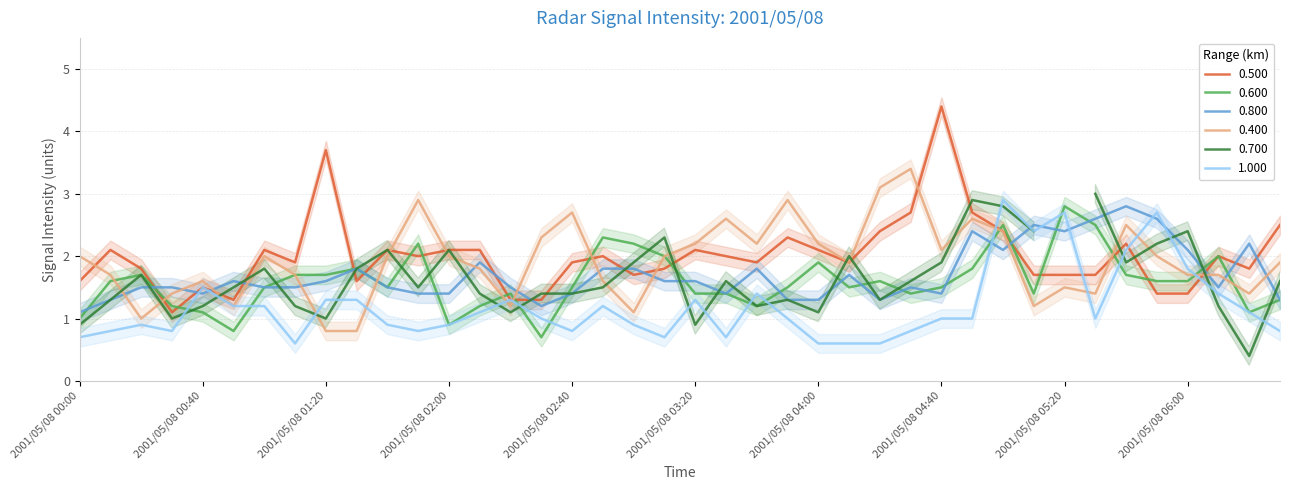

In 0.800, how many points are higher than both neighbors (excluding endpoints)?

10